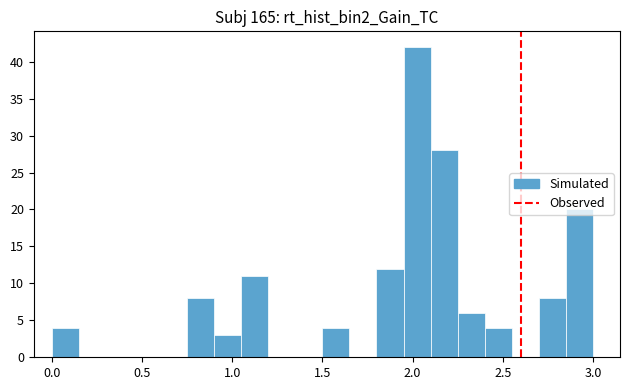

Read against the x-axis, roughly where is the centre of the tallest bar?

2.05